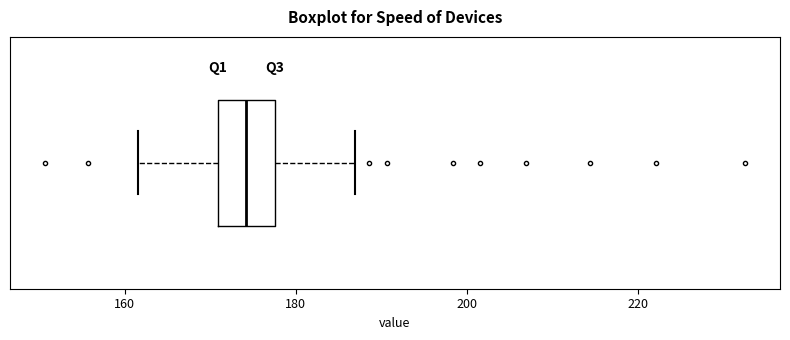

Transcribe this box plot: give where the median line is, the range the box spans, and where the two whiskers end, as read against the x-axis. The values are not printed on the chart, so give them approximately, as read against the axis.

median 174, box 170 to 178, whiskers 162 to 186